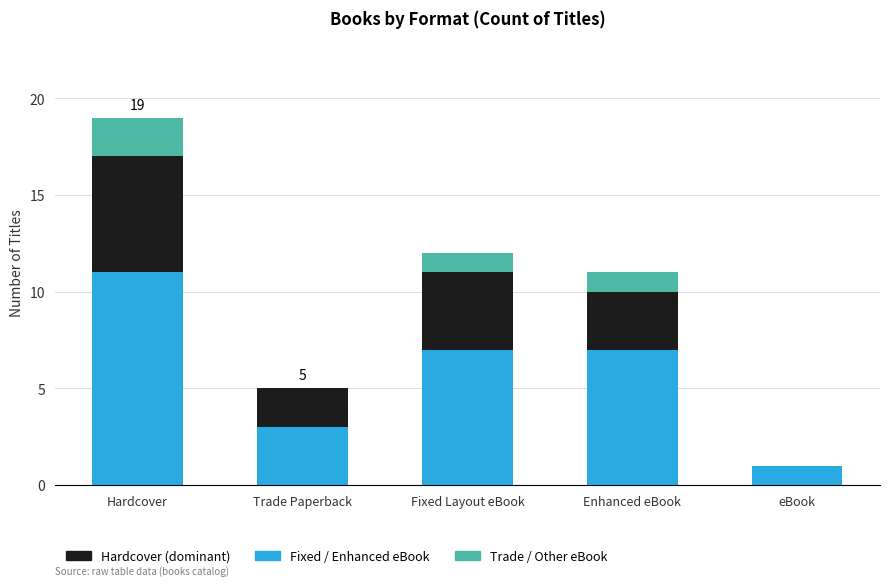

What is the total value across all series at Fixed Layout eBook?

12